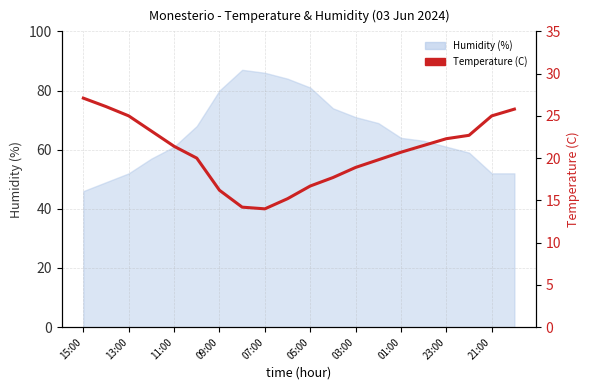

How many lines are shown in the chart?

1